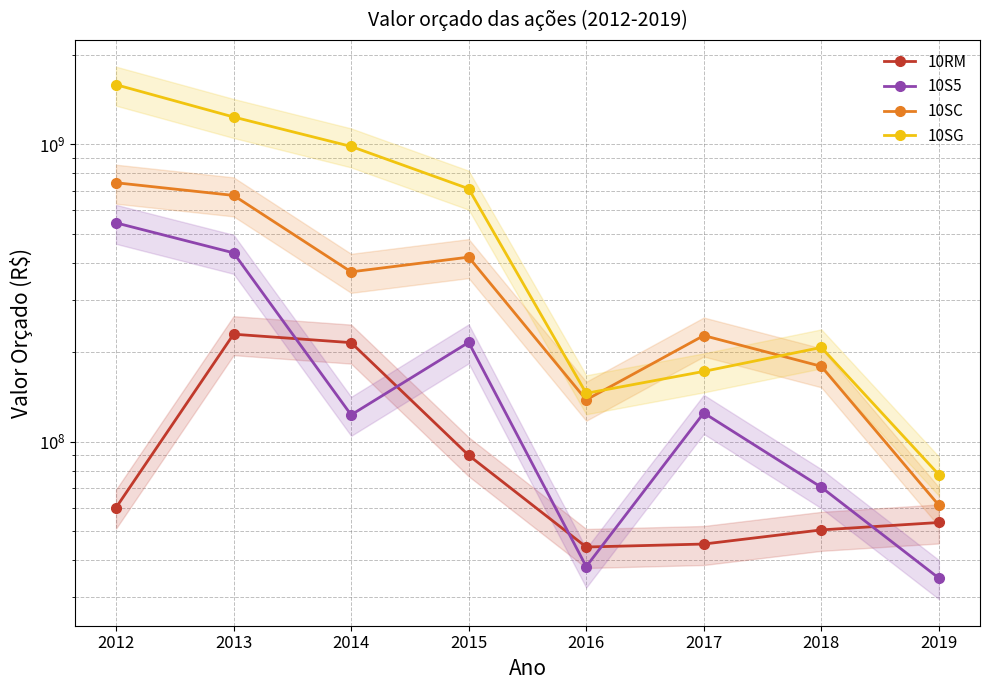

True or false: 10S5 and 10RM cross at least once.

True